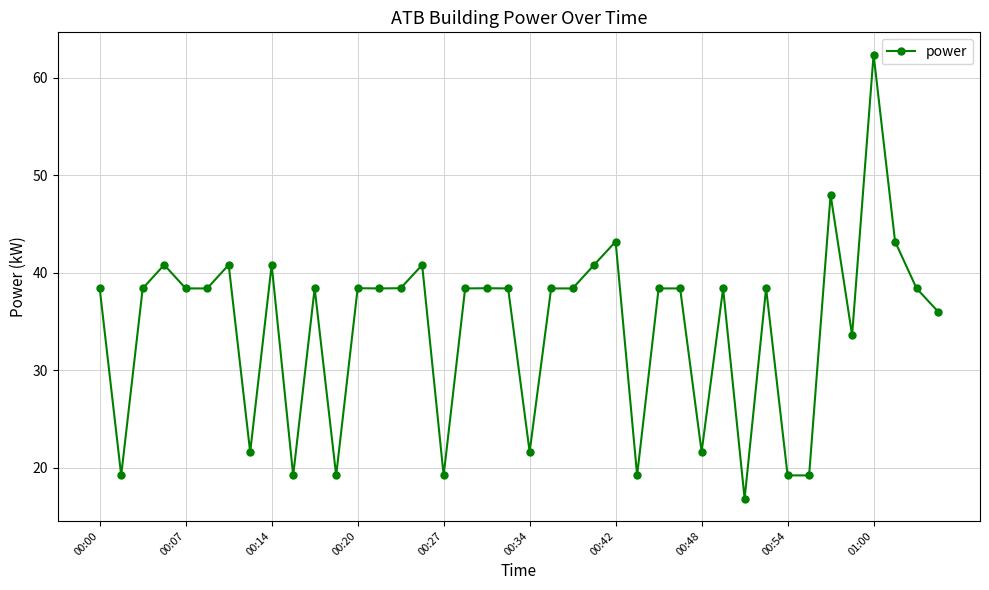

What is the difference between the second highest and minimum values?

31.2